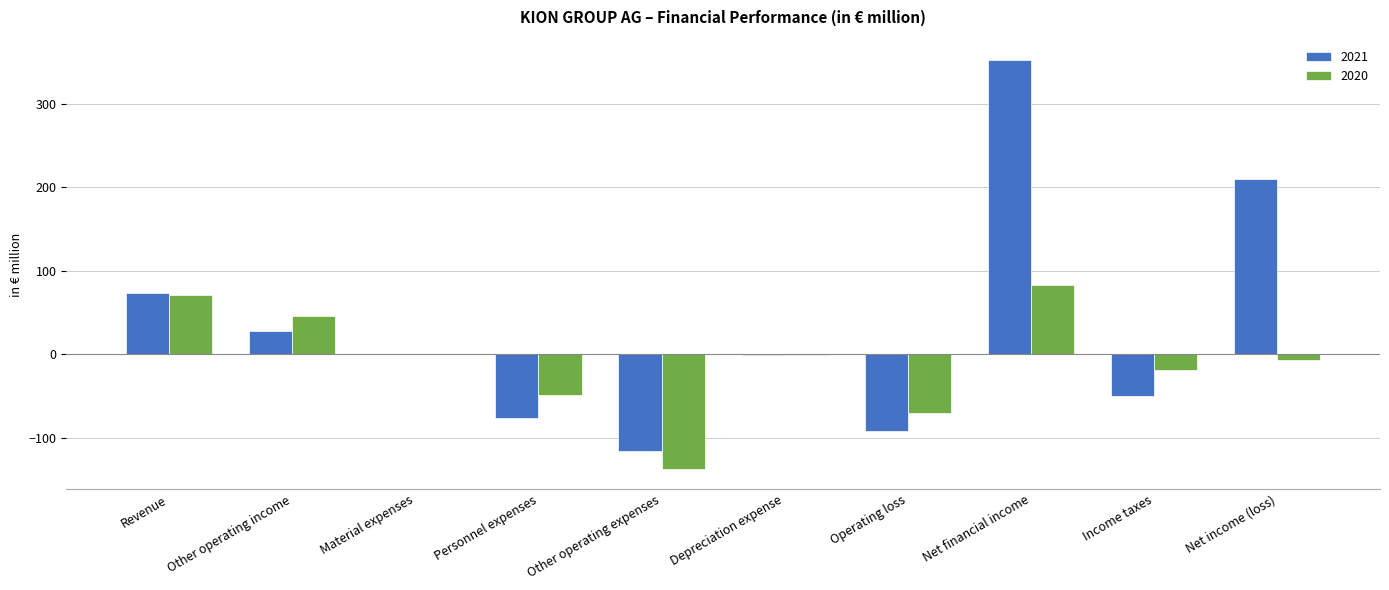

Which category has the highest value in the 2020 series?

Net financial income